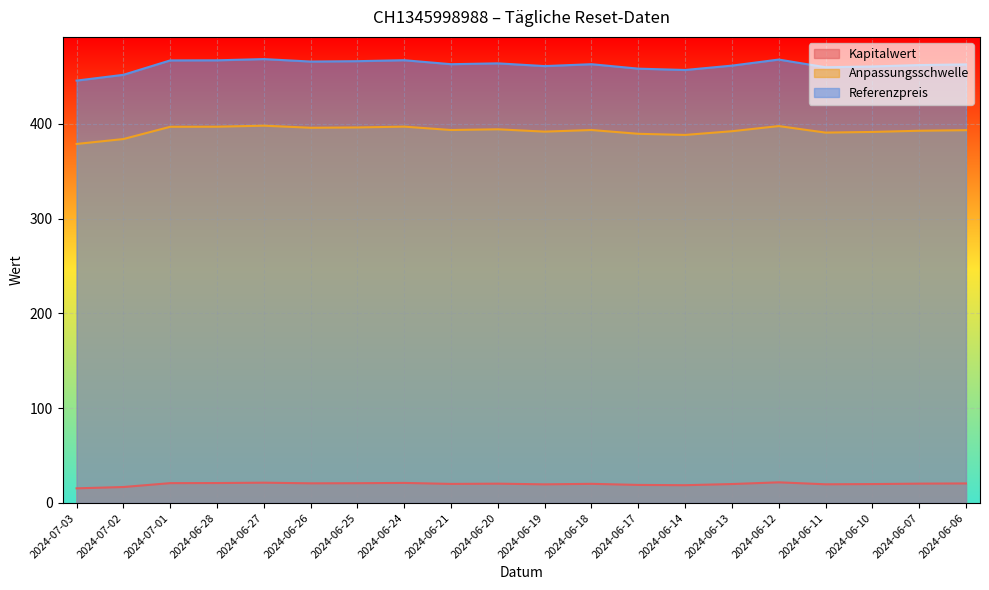

What is the total value across all series at 2024-06-11?

870.2